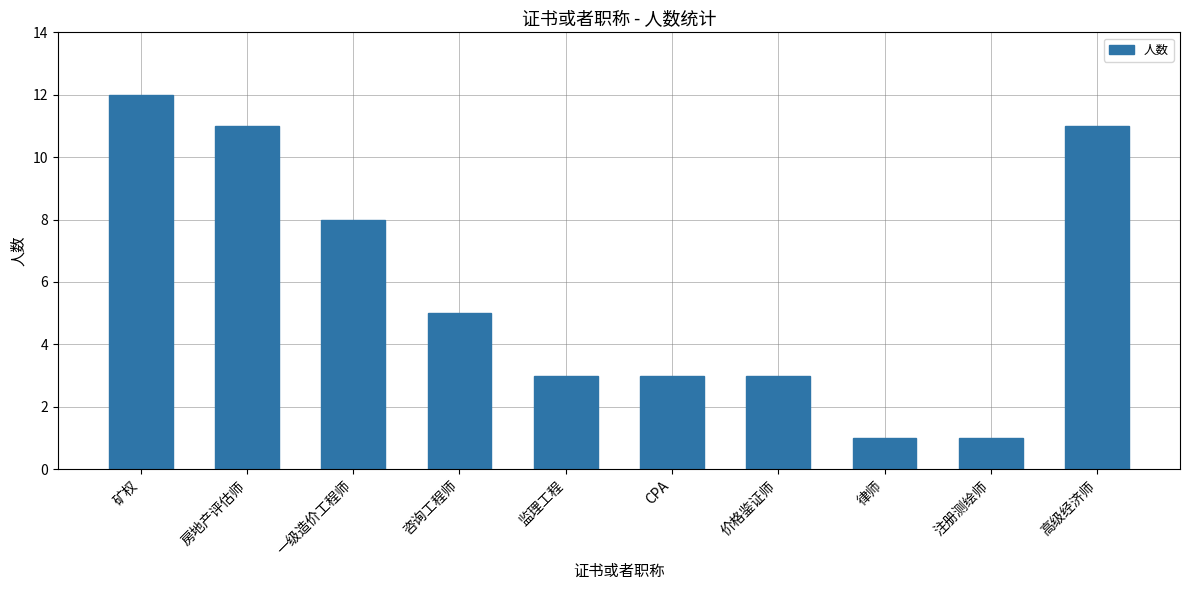

What is the greatest value displayed?

12